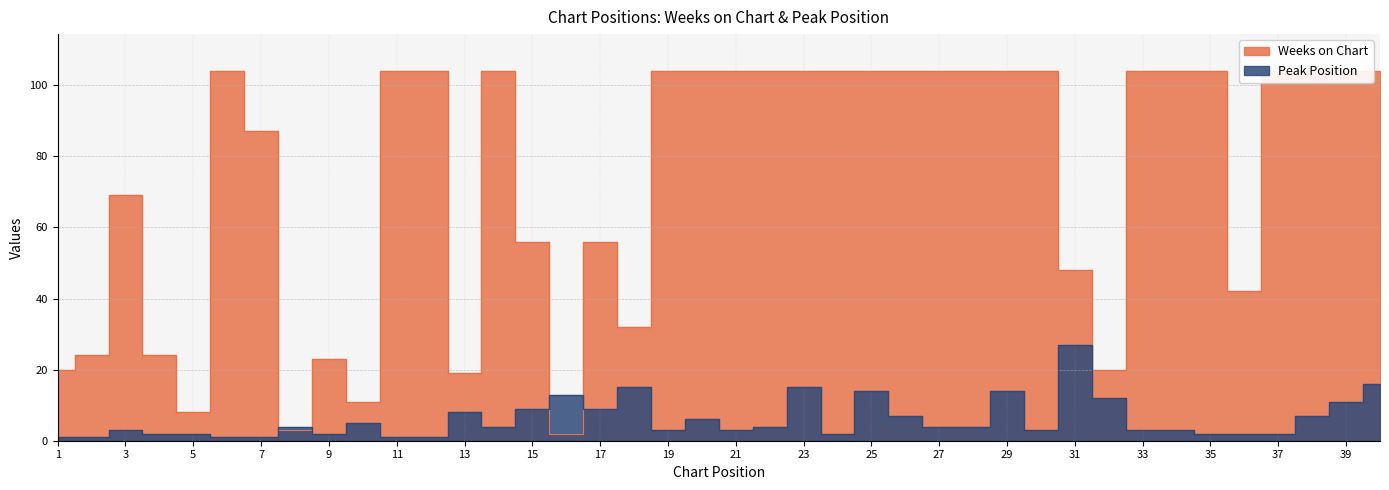

Which series changed the most between 22 and 34?

Peak Position